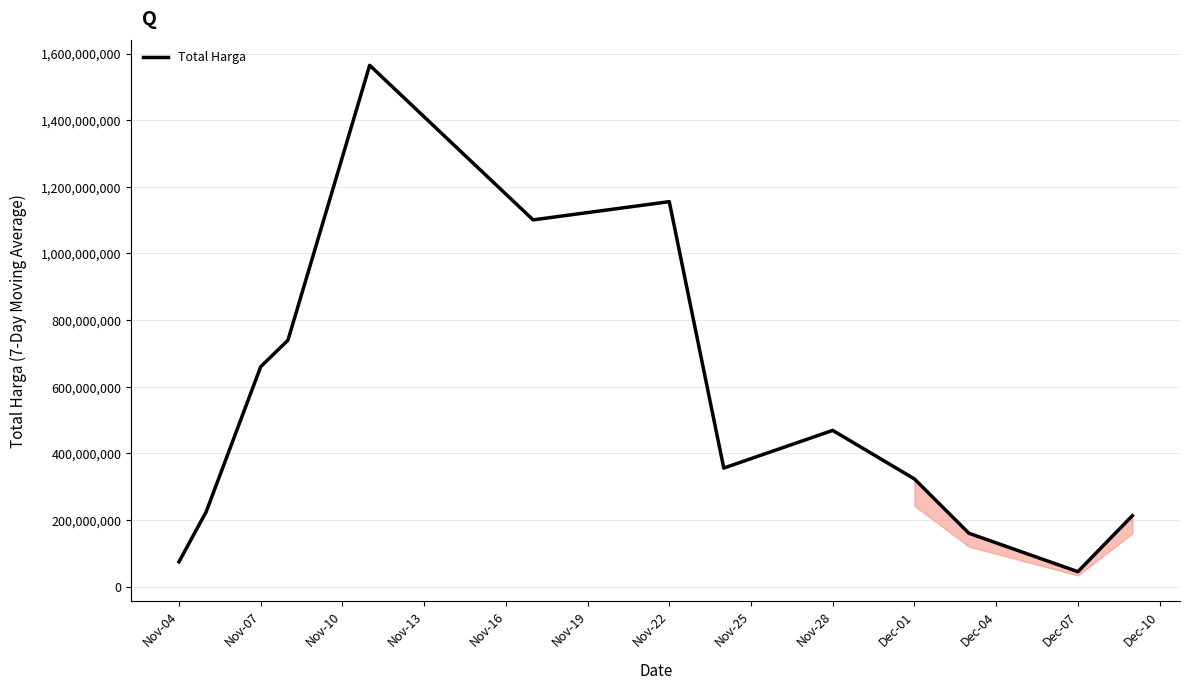

What is the minimum value shown in the chart?

45055266.7